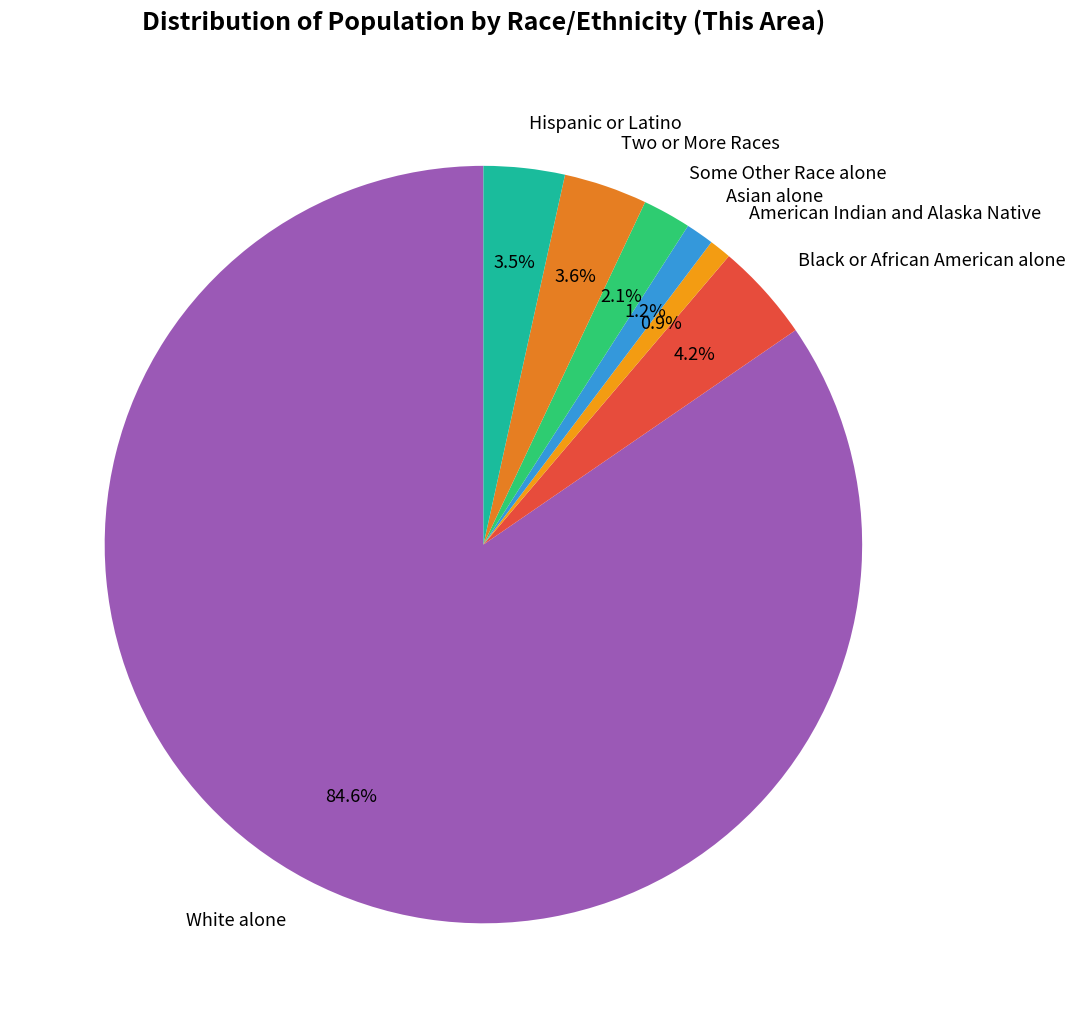

What is the ratio of the value at Hispanic or Latino to the value at American Indian and Alaska Native?

3.7